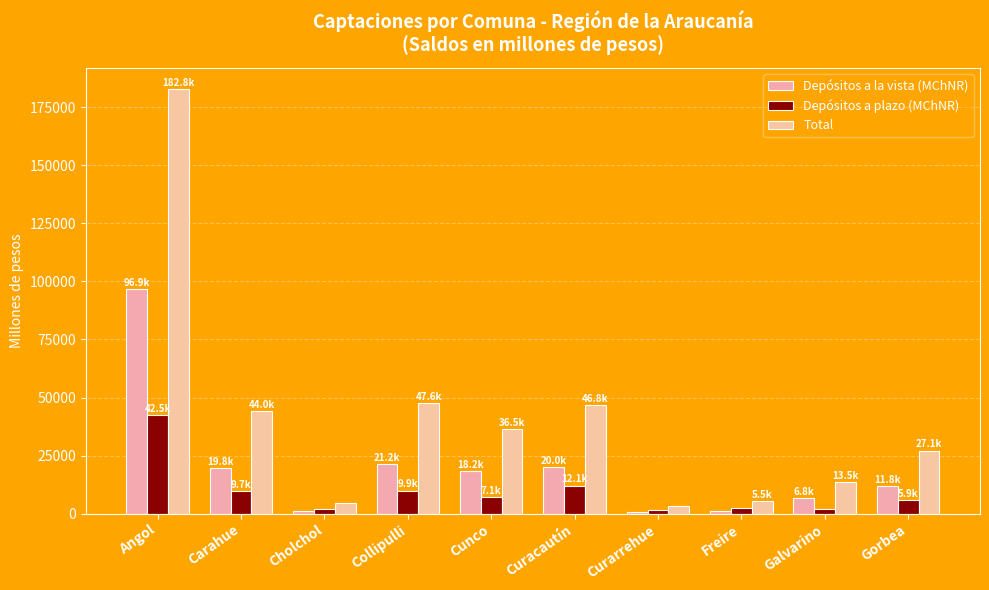

Is it true that Total equals 13458.9 at Galvarino?

True